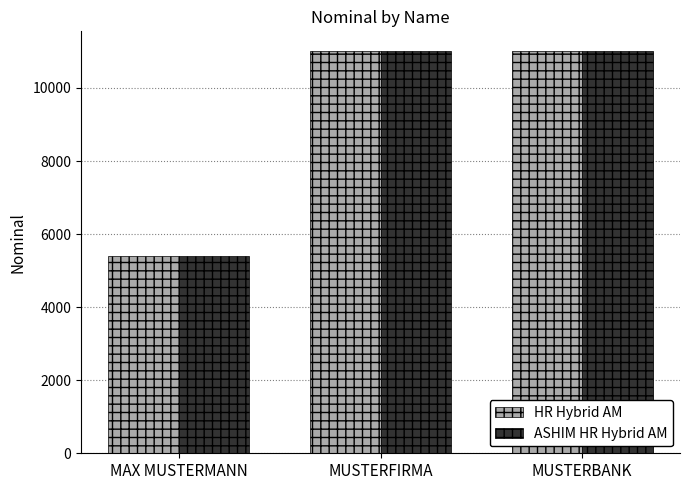

True or false: ASHIM HR Hybrid AM has a value of 3573 at MUSTERFIRMA.

False